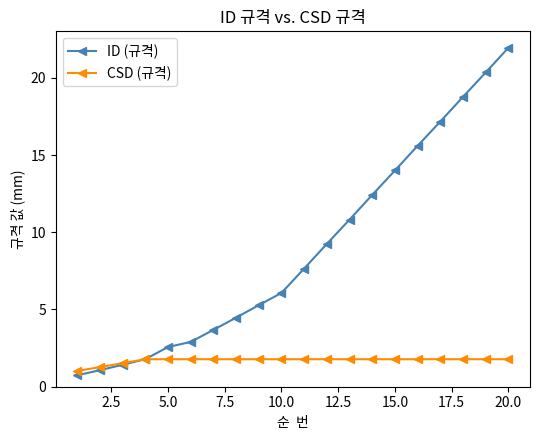

List the series in order of their overall mean, lowest first.

CSD (규격), ID (규격)